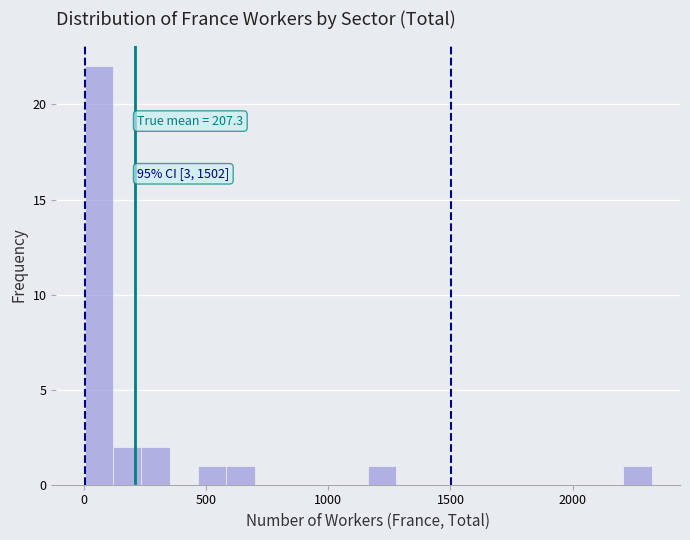

Around what value on the x-axis is the tallest bar? Give the approximate position of its centre, as read against the axis.

50